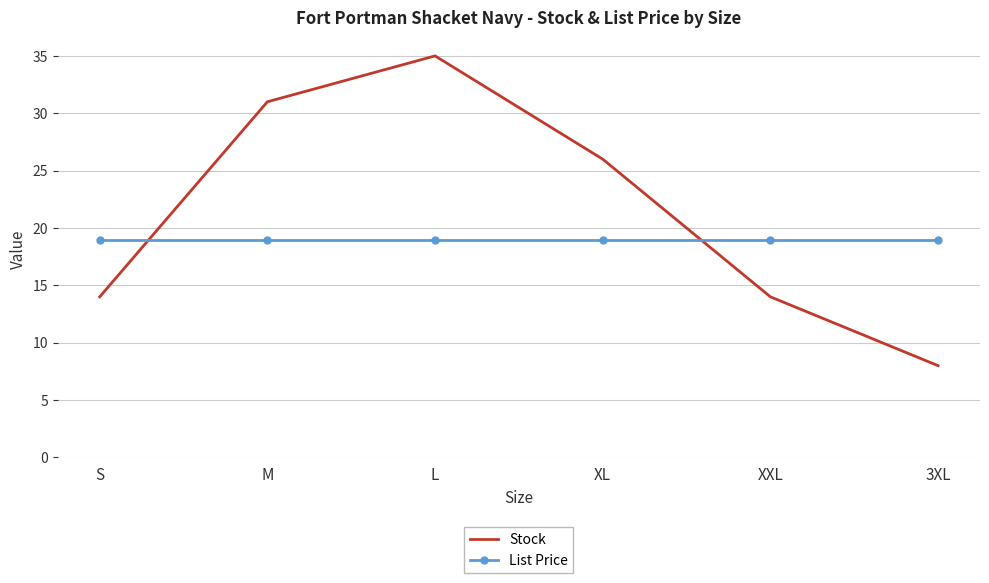

Is it true that List Price equals 32.7 at XL?

False